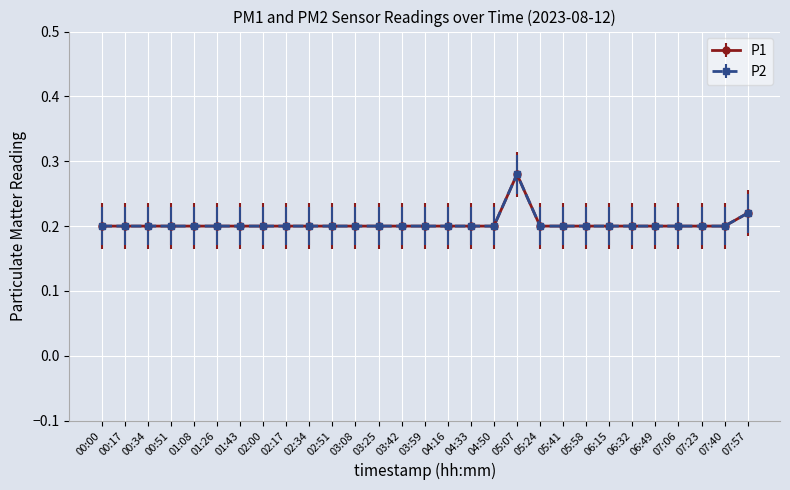

What is the average value of the P1 series?

0.2